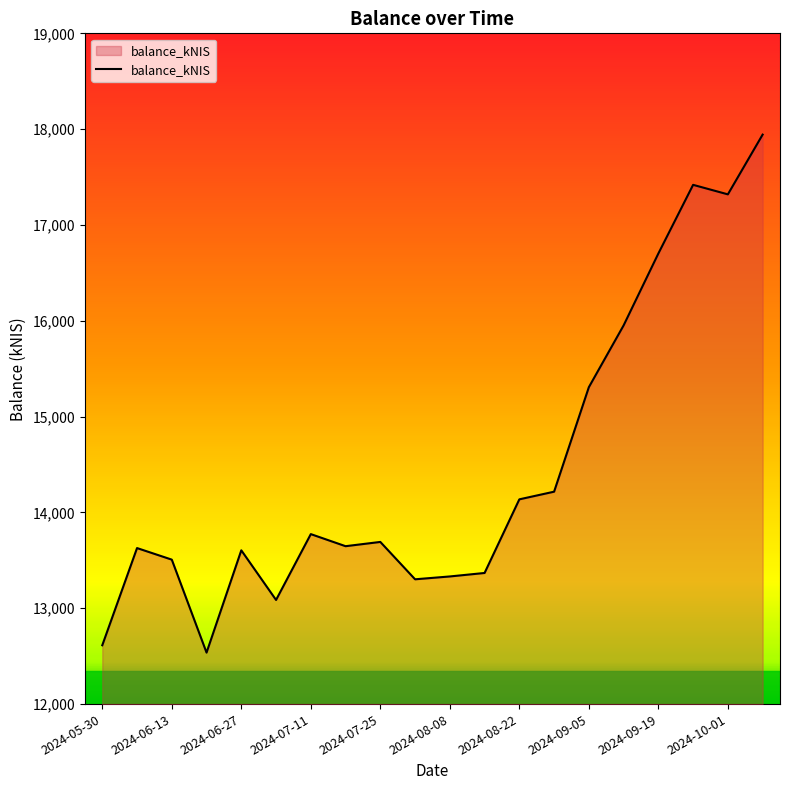

What is the smallest value displayed?

12537.2